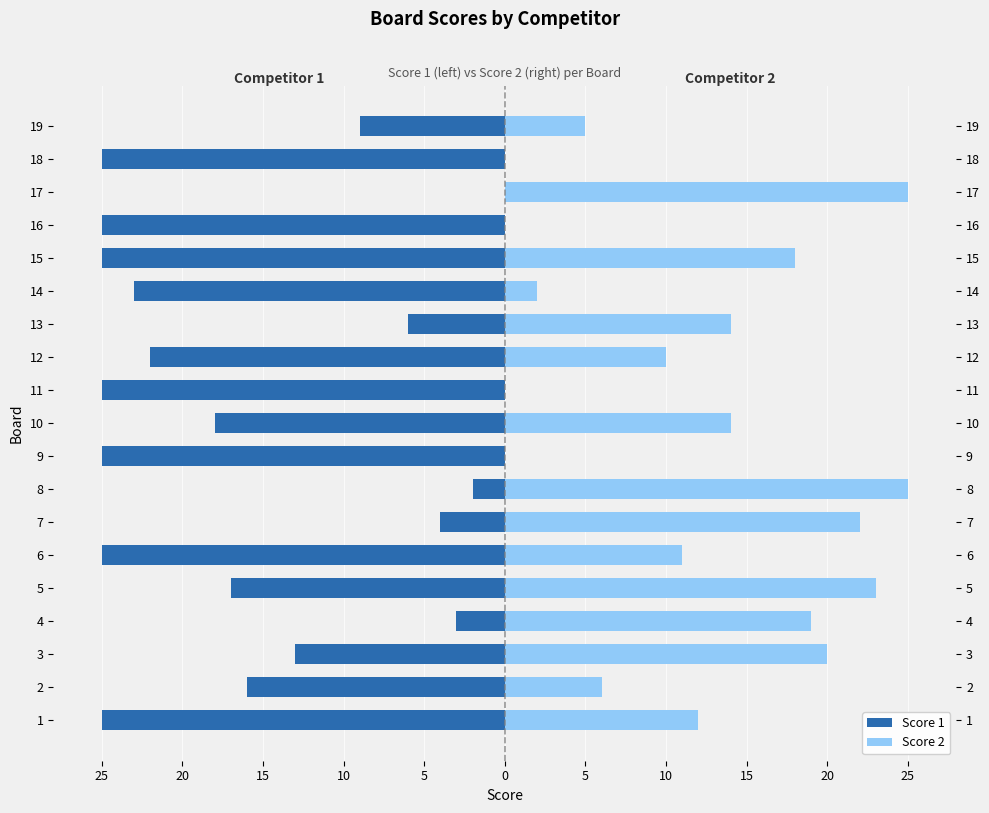

How many bars are there in total?

38